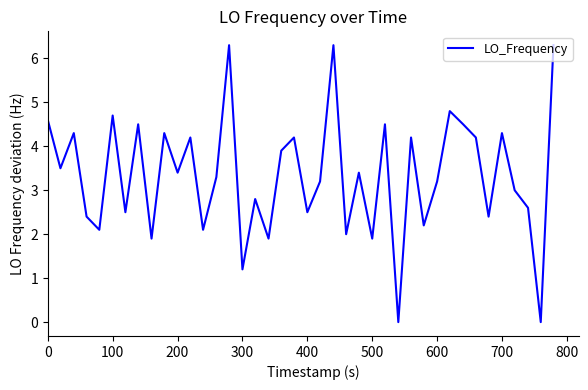

What is the difference between the maximum and minimum values?

6.3